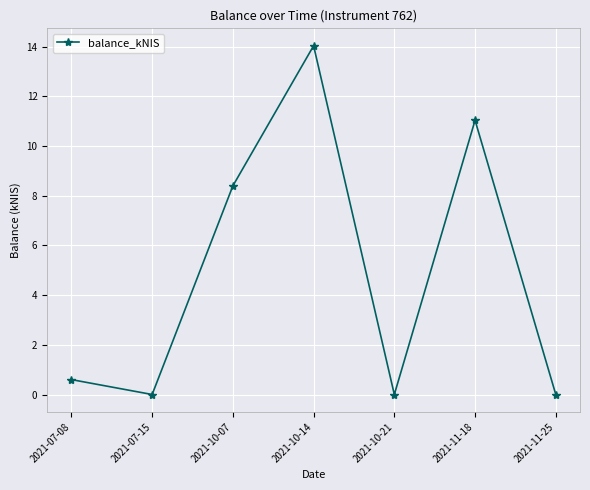

Which has a higher value, 2021-10-14 or 2021-10-07?

2021-10-14